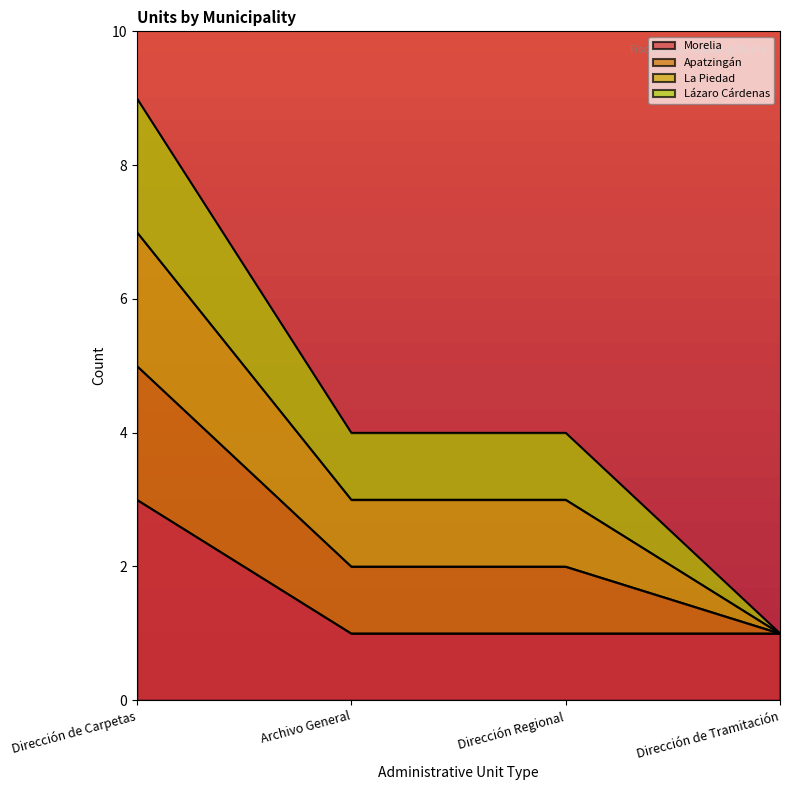

Which label corresponds to the largest value in the chart?

Dirección de Carpetas